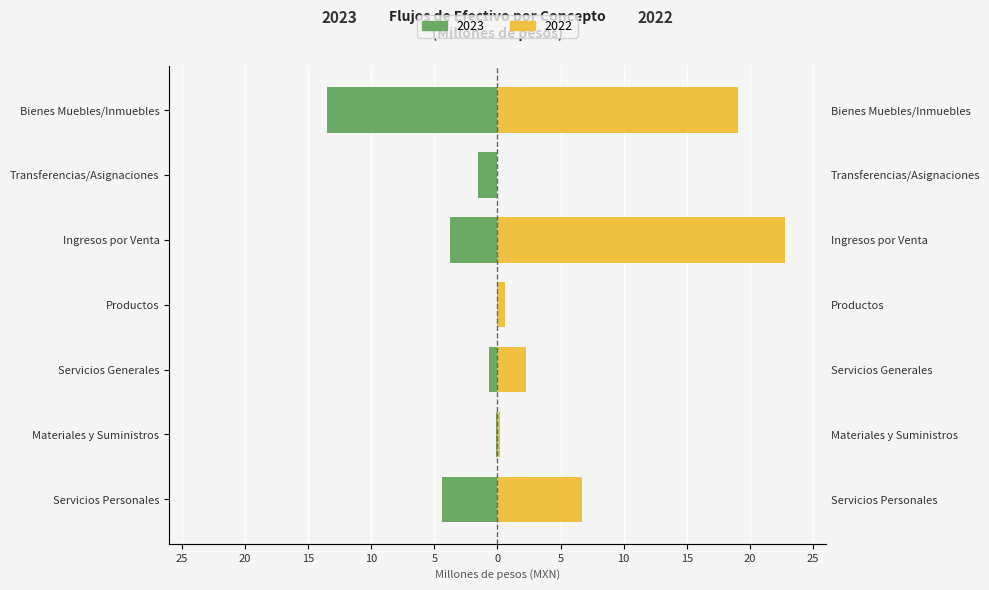

Between Servicios Personales and Productos, which series saw the biggest shift?

2022